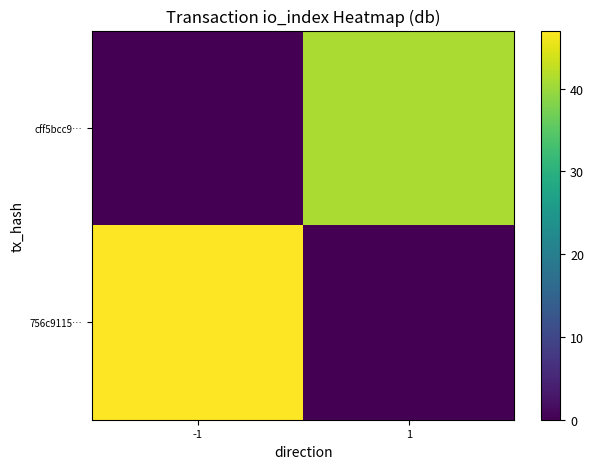

What is the spread (max minus min) of values at -1?

47